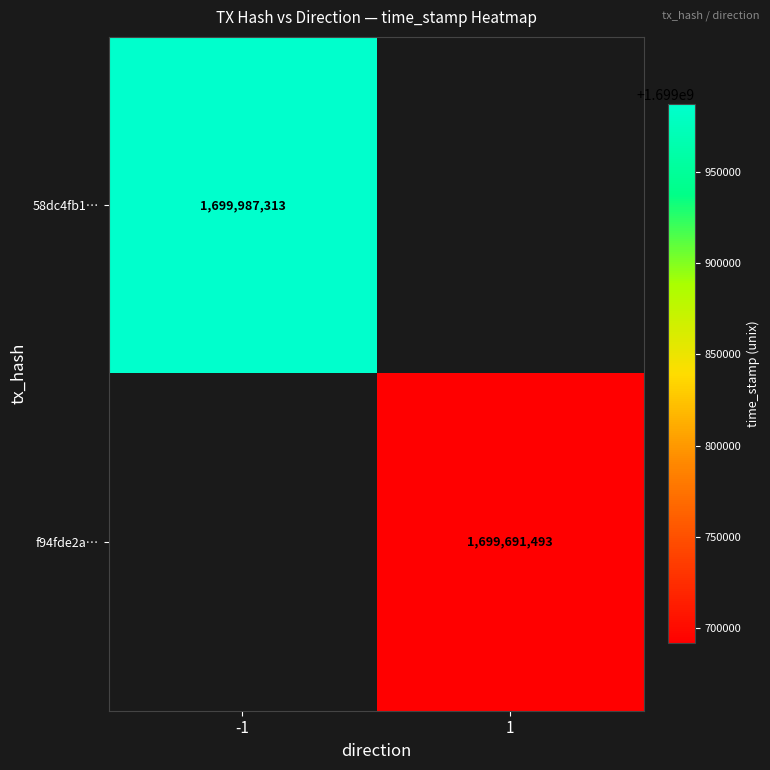

The value of f94fde2a… at 1 is 2548459193. True or false?

False